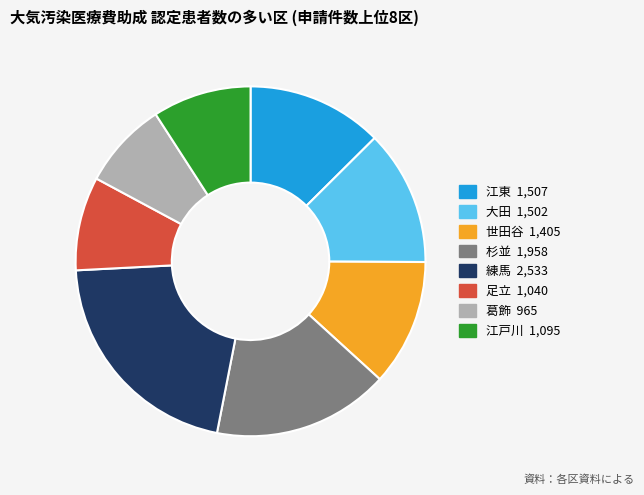

Do 足立 and 葛飾 together represent more than half of the pie?

No